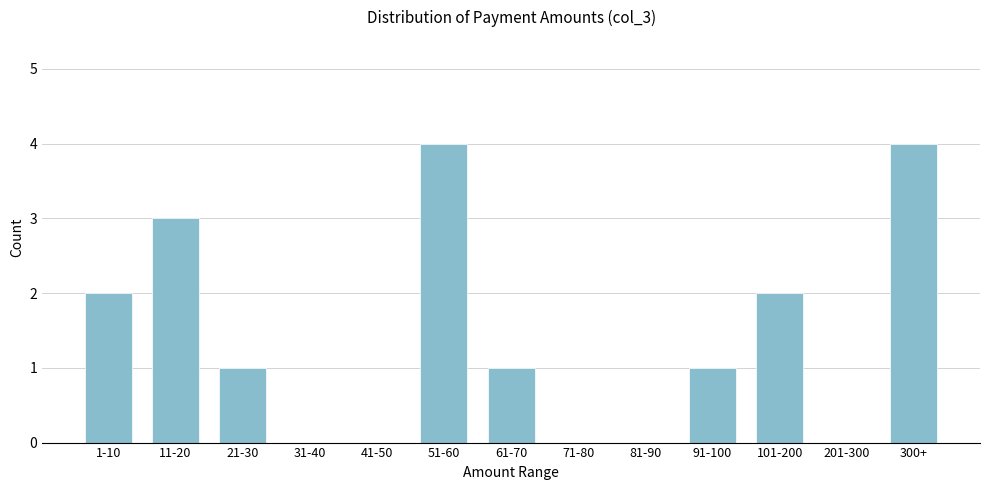

Reading right to left, extract all data points from this chart.

300+=4	201-300=0	101-200=2	91-100=1	81-90=0	71-80=0	61-70=1	51-60=4	41-50=0	31-40=0	21-30=1	11-20=3	1-10=2